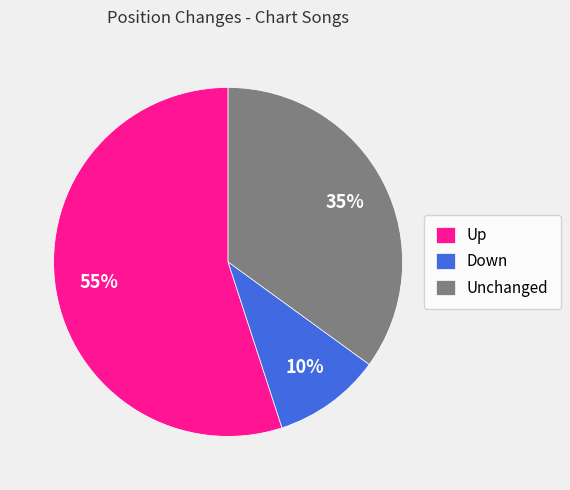

What is the majority slice?

Up